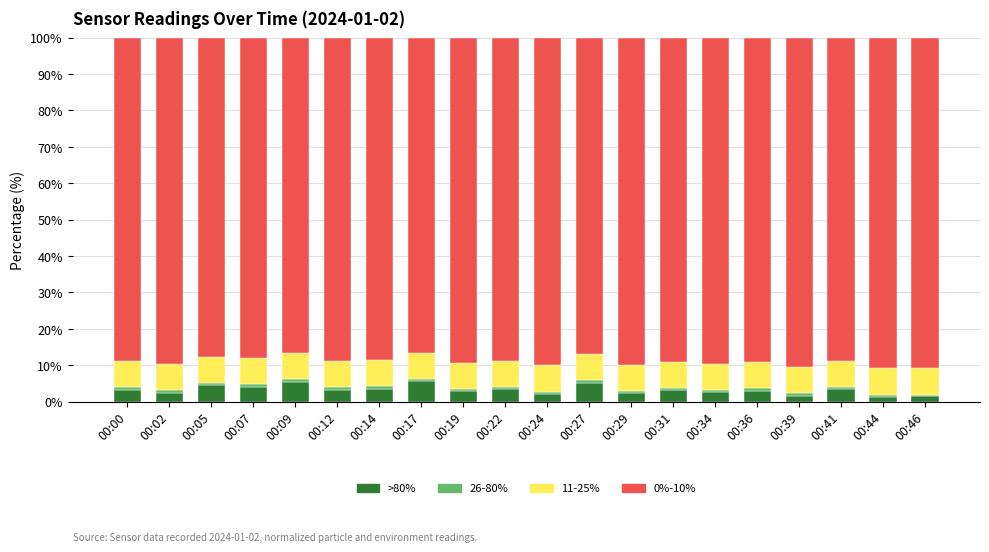

How many data points does each series have?

20